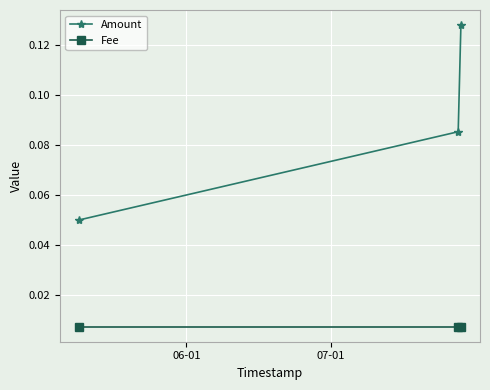

Rank the series by their average value, from highest to lowest.

Amount, Fee